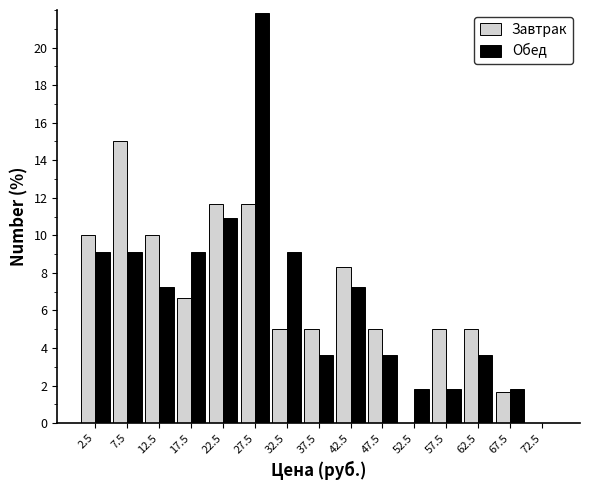

Reading left to right, list every range on the x-axis with the height of the bar of each series over it. The values are not printed on the chart, so give them approximately, as read against the axis.

0 to 5: Завтрак=10.0	Обед=9.0
5 to 10: Завтрак=15.0	Обед=9.0
10 to 15: Завтрак=10.0	Обед=7.2
15 to 20: Завтрак=6.6	Обед=9.0
20 to 25: Завтрак=11.6	Обед=11.0
25 to 30: Завтрак=11.6	Обед=21.8
30 to 35: Завтрак=5.0	Обед=9.0
35 to 40: Завтрак=5.0	Обед=3.6
40 to 45: Завтрак=8.4	Обед=7.2
45 to 50: Завтрак=5.0	Обед=3.6
50 to 55: Завтрак=0	Обед=1.8
55 to 60: Завтрак=5.0	Обед=1.8
60 to 65: Завтрак=5.0	Обед=3.6
65 to 70: Завтрак=1.6	Обед=1.8
70 to 75: Завтрак=0	Обед=0